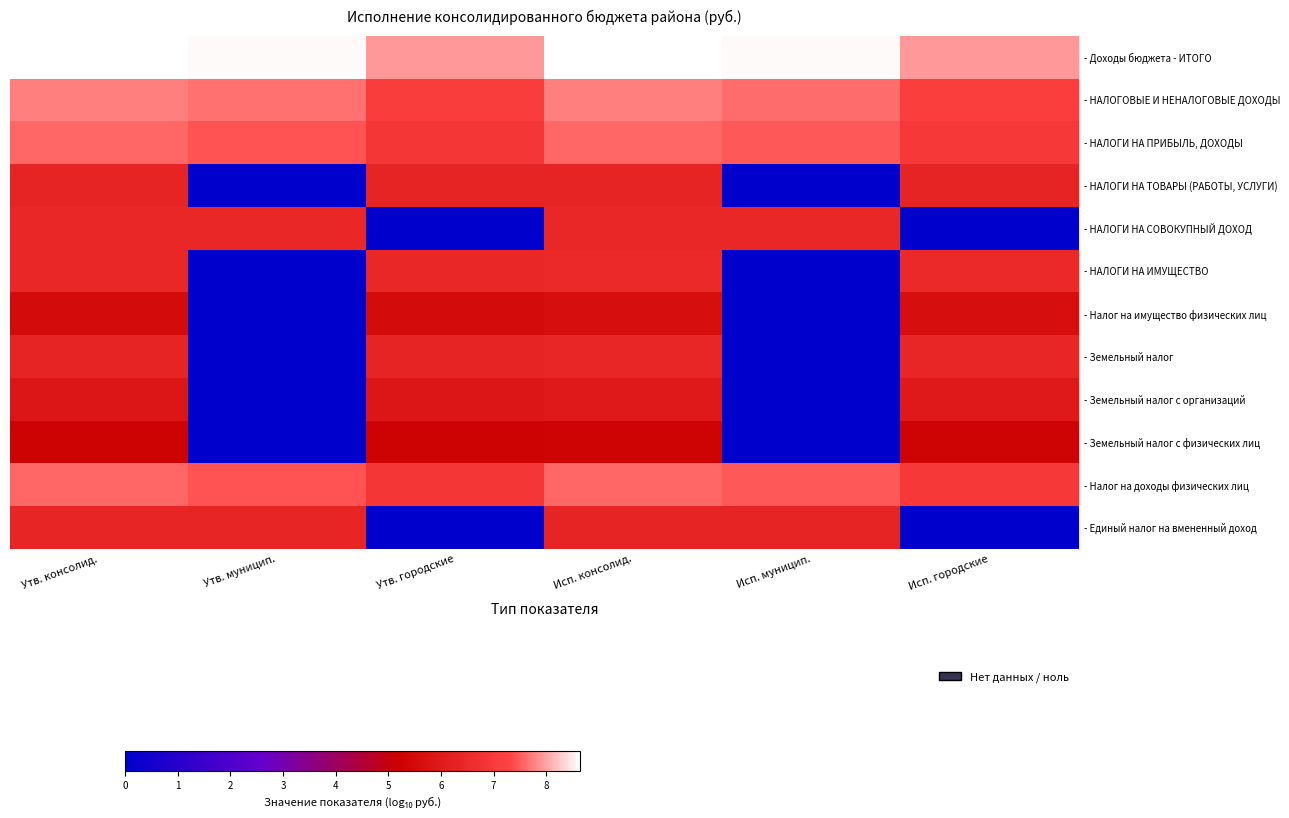

Reading left to right, transcribe all the data shown in this chart.

- Доходы бюджета - ИТОГО: Утв. консолид.=8.6	Утв. муницип.=8.6	Утв. городские=7.9	Исп. консолид.=8.6	Исп. муницип.=8.6	Исп. городские=7.9
- НАЛОГОВЫЕ И НЕНАЛОГОВЫЕ ДОХОДЫ: Утв. консолид.=7.7	Утв. муницип.=7.6	Утв. городские=7.1	Исп. консолид.=7.7	Исп. муницип.=7.6	Исп. городские=7.1
- НАЛОГИ НА ПРИБЫЛЬ, ДОХОДЫ: Утв. консолид.=7.6	Утв. муницип.=7.5	Утв. городские=6.9	Исп. консолид.=7.6	Исп. муницип.=7.5	Исп. городские=7.0
- НАЛОГИ НА ТОВАРЫ (РАБОТЫ, УСЛУГИ): Утв. консолид.=6.3	Утв. муницип.=0.0	Утв. городские=6.3	Исп. консолид.=6.3	Исп. муницип.=0.0	Исп. городские=6.3
- НАЛОГИ НА СОВОКУПНЫЙ ДОХОД: Утв. консолид.=6.4	Утв. муницип.=6.4	Утв. городские=0.0	Исп. консолид.=6.4	Исп. муницип.=6.4	Исп. городские=0.0
- НАЛОГИ НА ИМУЩЕСТВО: Утв. консолид.=6.4	Утв. муницип.=0.0	Утв. городские=6.4	Исп. консолид.=6.5	Исп. муницип.=0.0	Исп. городские=6.5
- Налог на имущество физических лиц: Утв. консолид.=5.6	Утв. муницип.=0.0	Утв. городские=5.6	Исп. консолид.=5.6	Исп. муницип.=0.0	Исп. городские=5.6
- Земельный налог: Утв. консолид.=6.3	Утв. муницип.=0.0	Утв. городские=6.3	Исп. консолид.=6.4	Исп. муницип.=0.0	Исп. городские=6.4
- Земельный налог с организаций: Утв. консолид.=5.9	Утв. муницип.=0.0	Утв. городские=5.9	Исп. консолид.=6.0	Исп. муницип.=0.0	Исп. городские=6.0
- Земельный налог с физических лиц: Утв. консолид.=5.2	Утв. муницип.=0.0	Утв. городские=5.2	Исп. консолид.=5.3	Исп. муницип.=0.0	Исп. городские=5.3
- Налог на доходы физических лиц: Утв. консолид.=7.6	Утв. муницип.=7.5	Утв. городские=6.9	Исп. консолид.=7.6	Исп. муницип.=7.5	Исп. городские=7.0
- Единый налог на вмененный доход: Утв. консолид.=6.3	Утв. муницип.=6.3	Утв. городские=0.0	Исп. консолид.=6.3	Исп. муницип.=6.3	Исп. городские=0.0